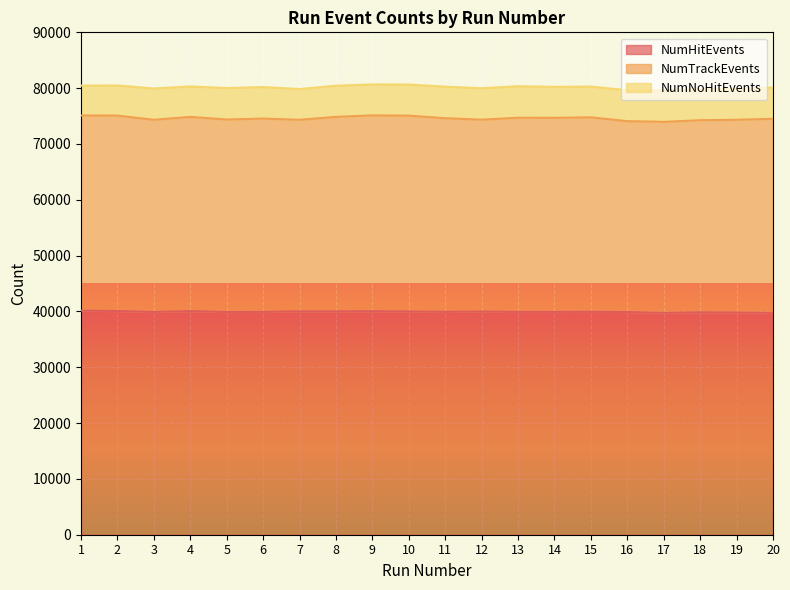

True or false: NumHitEvents has a value of 54937 at 1.

False